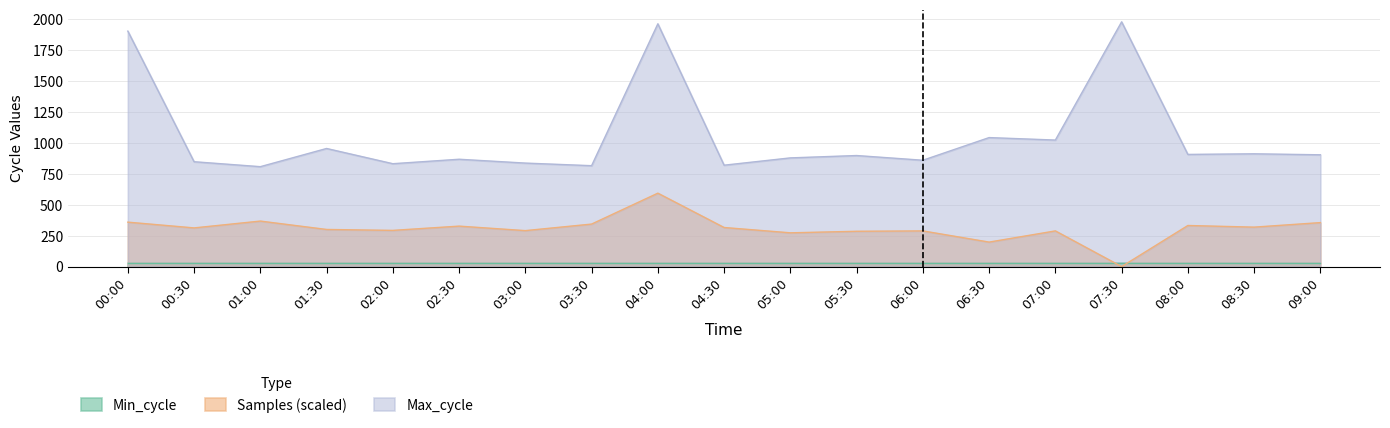

Count the number of data series in this chart.

3